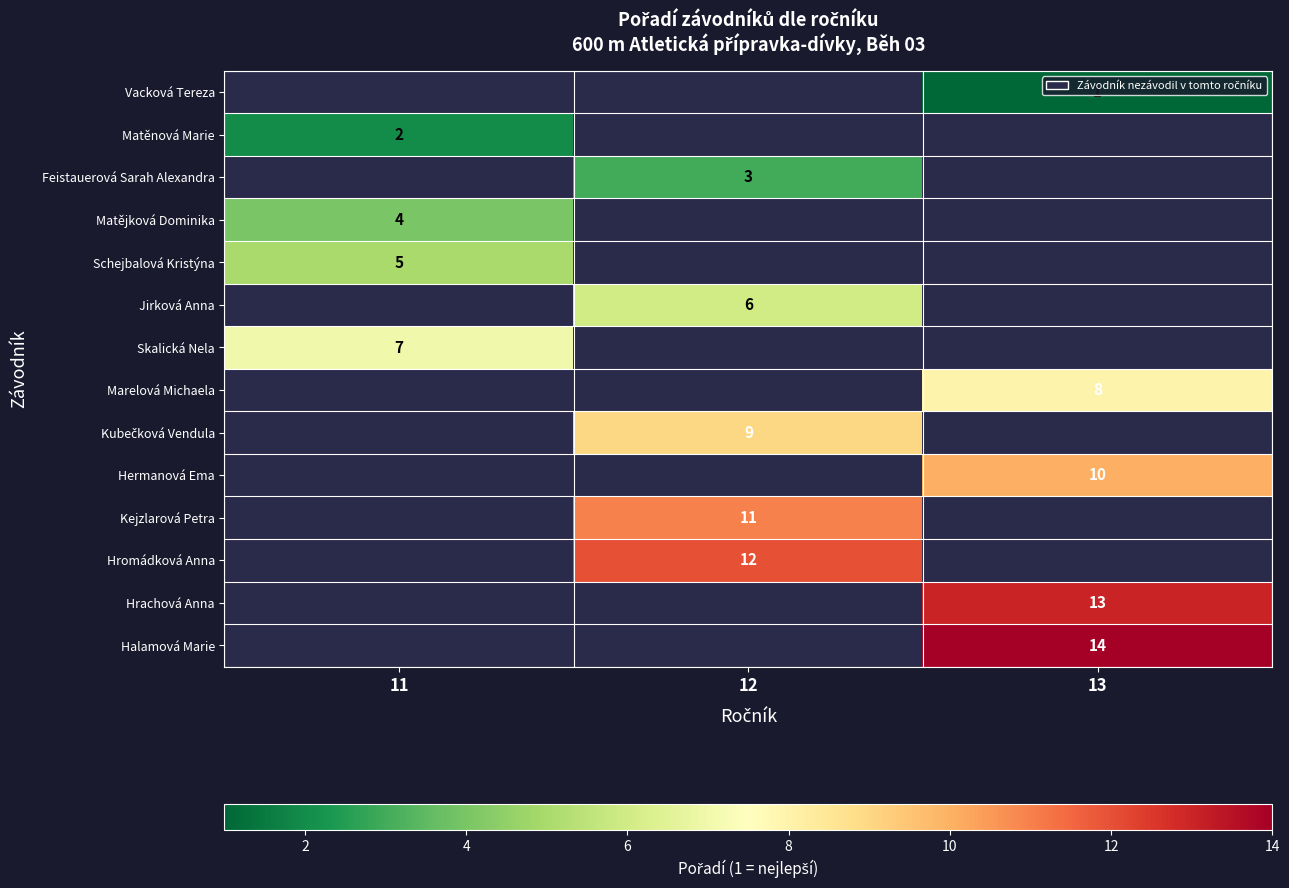

True or false: Schejbalová Kristýna has a value of 1 at 11.

False